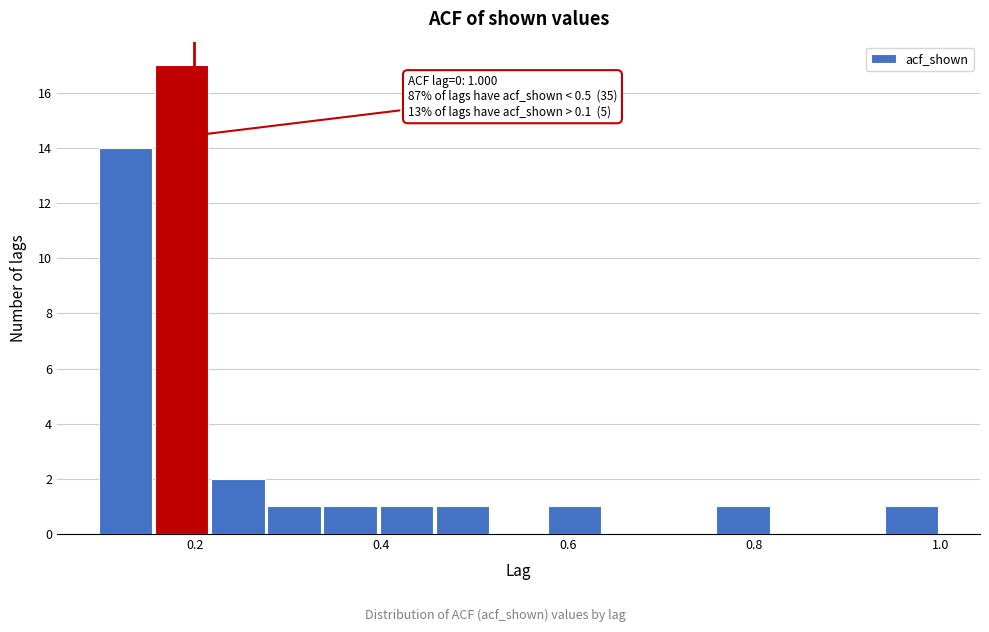

Around what value on the x-axis is the tallest bar? Give the approximate position of its centre, as read against the axis.

0.18